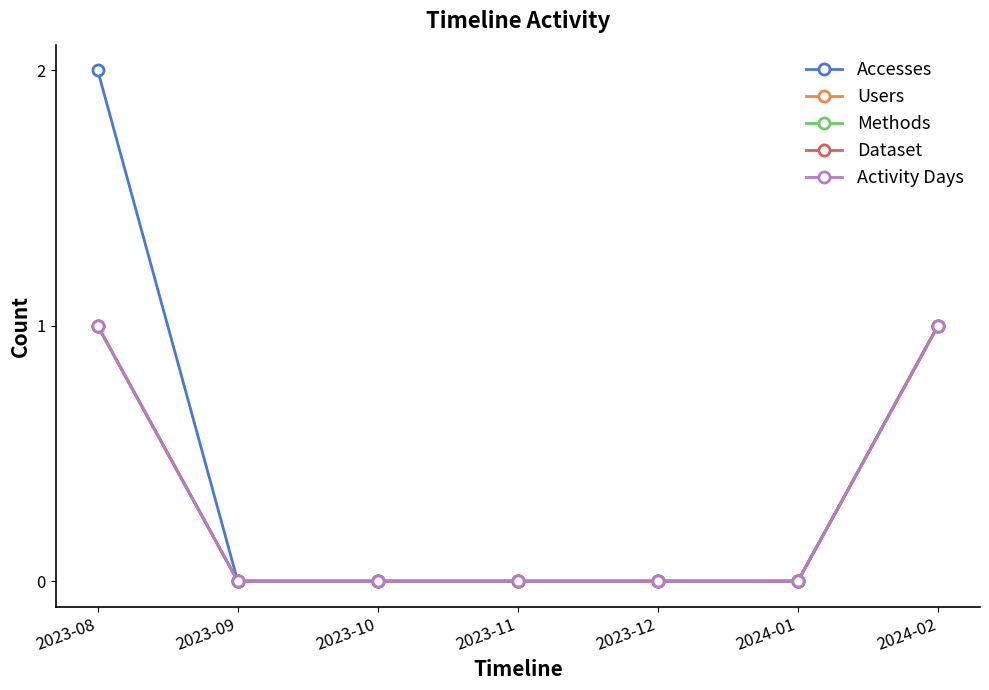

What is the sum of all Activity Days values?

2